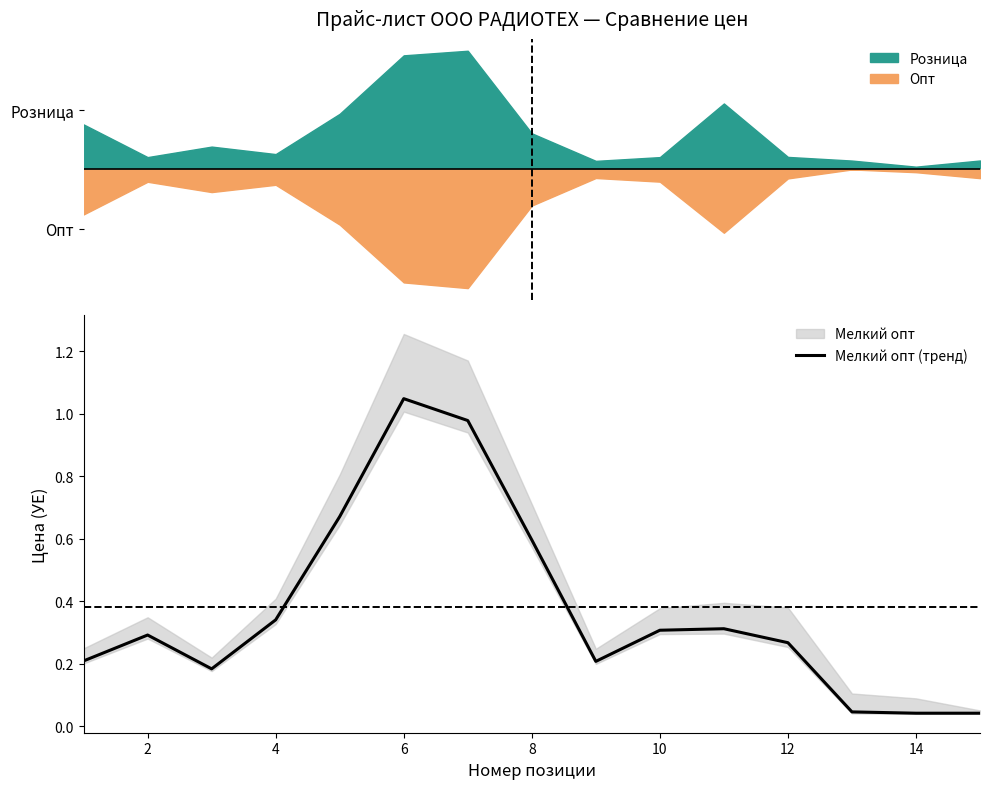

What is the greatest value displayed?

1.0